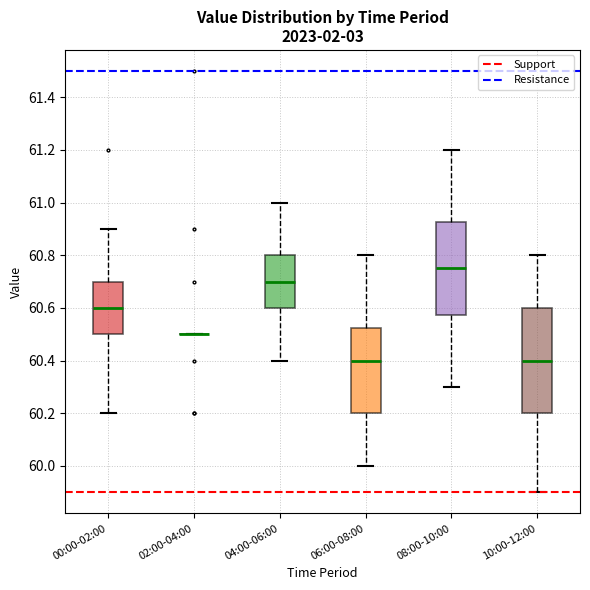

Which box is the tallest, from its lower edge to its upper edge?

10:00-12:00